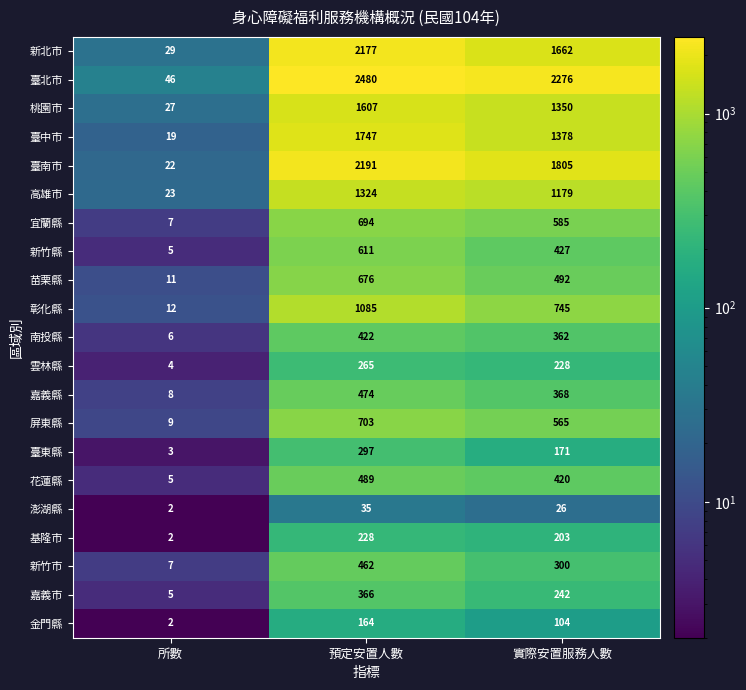

How many distinct data groups are displayed?

21